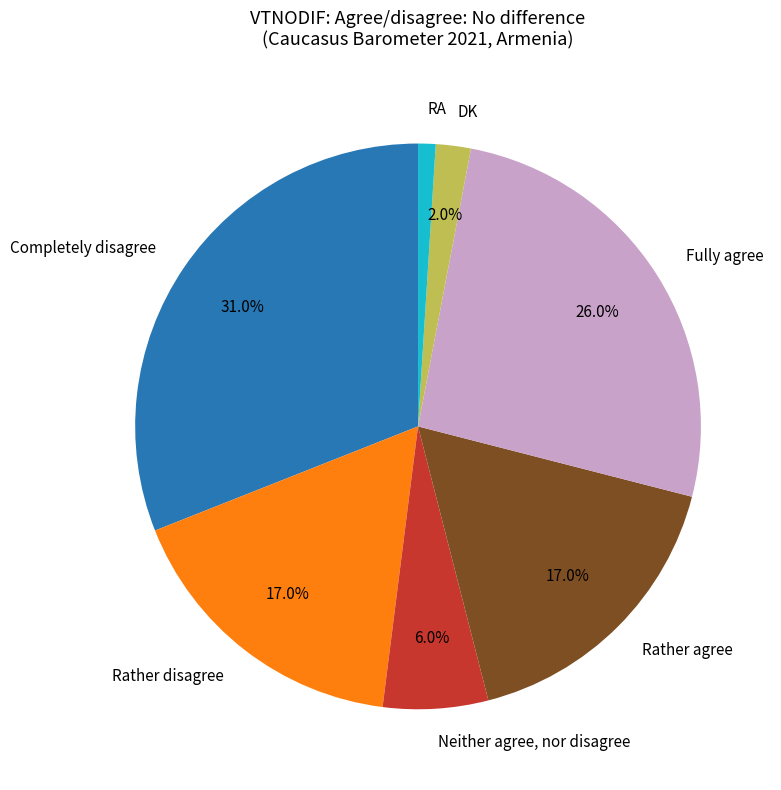

Is there any slice that represents more than half of the pie?

No